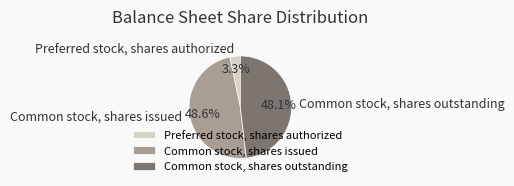

Does any single category account for the majority?

No